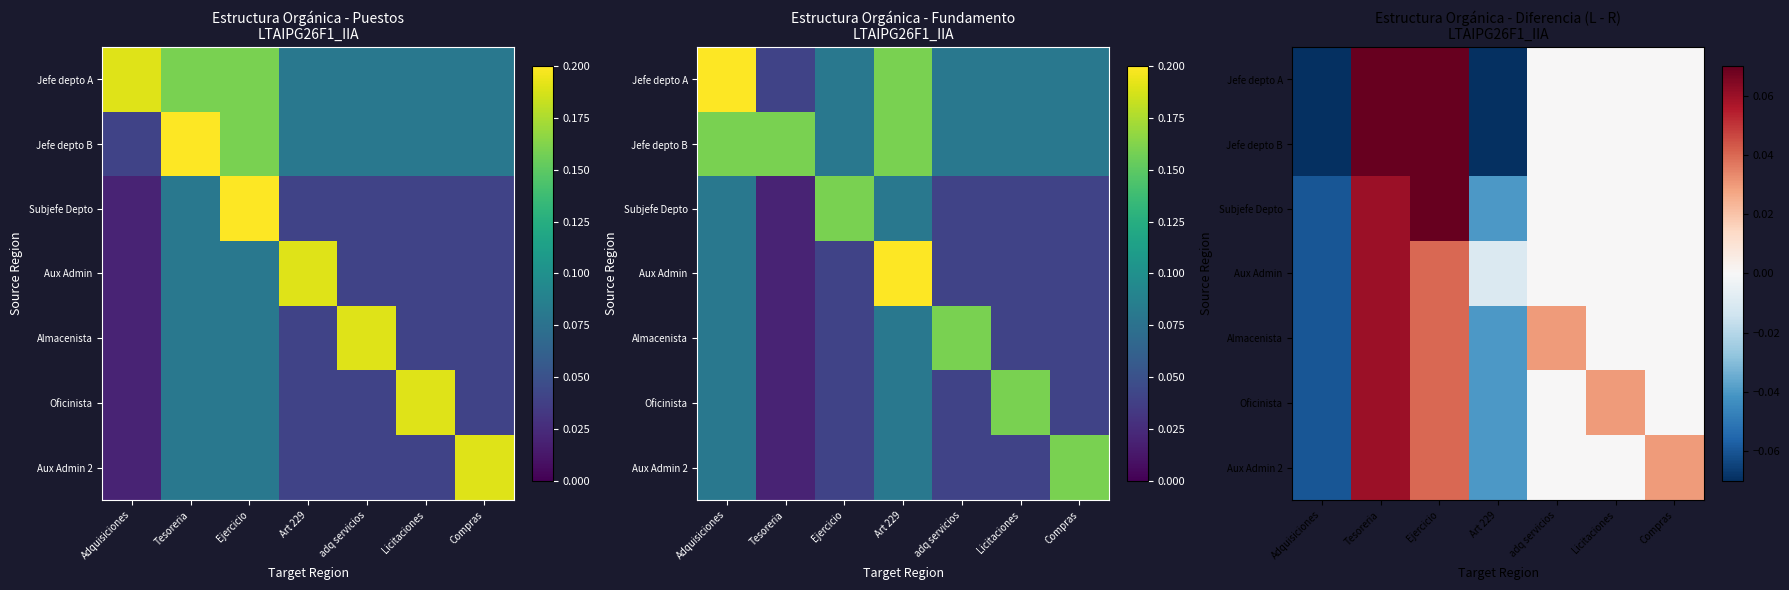

Which has a higher value, Art 229 or Ejercicio?

Ejercicio